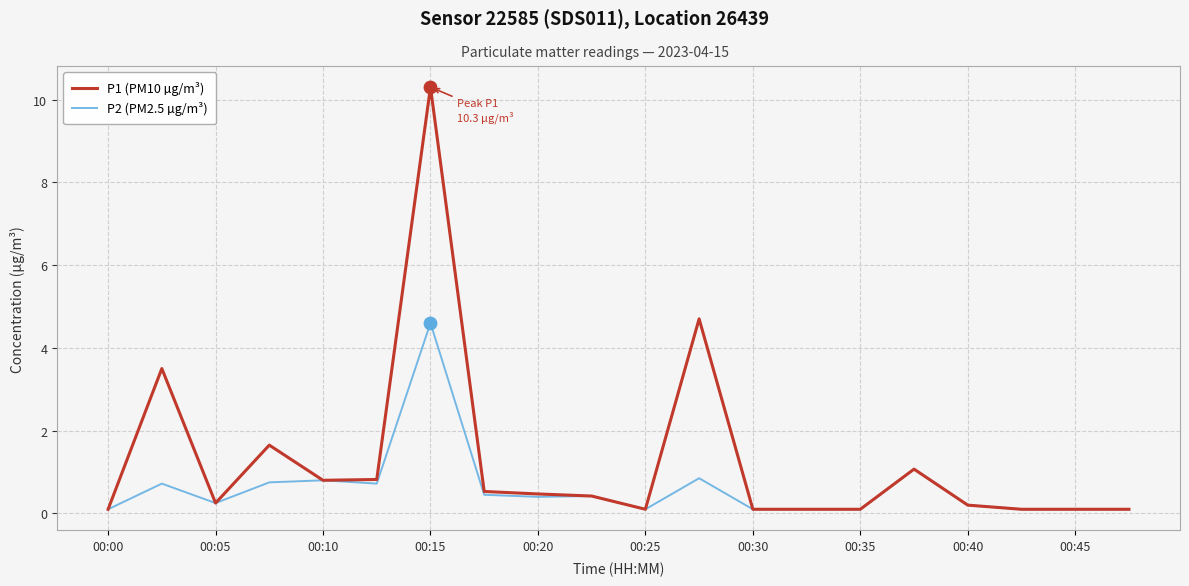

Which series has the largest total across all categories?

P1 (PM10 µg/m³)